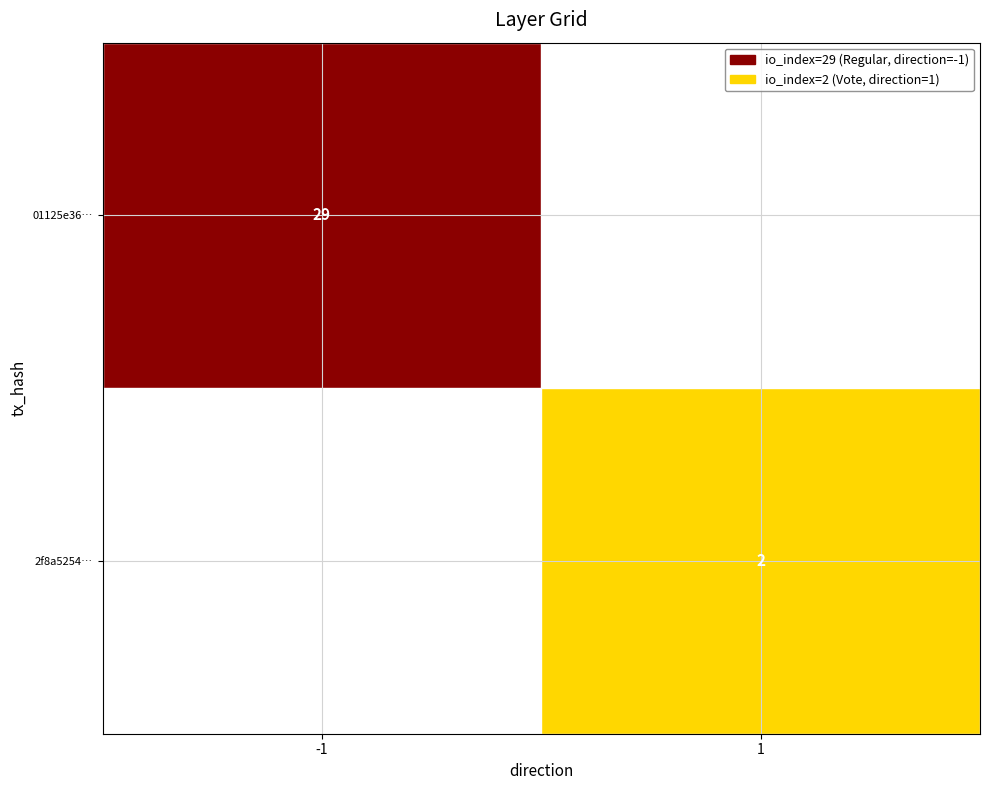

Reading right to left, list all the values displayed in this chart.

01125e36b4b9845e5bcd27a41dde6334bbe4b7b: 29	-1
2f8a5254539ba089f1aa30e6121f4fa1760a4da: 2	1